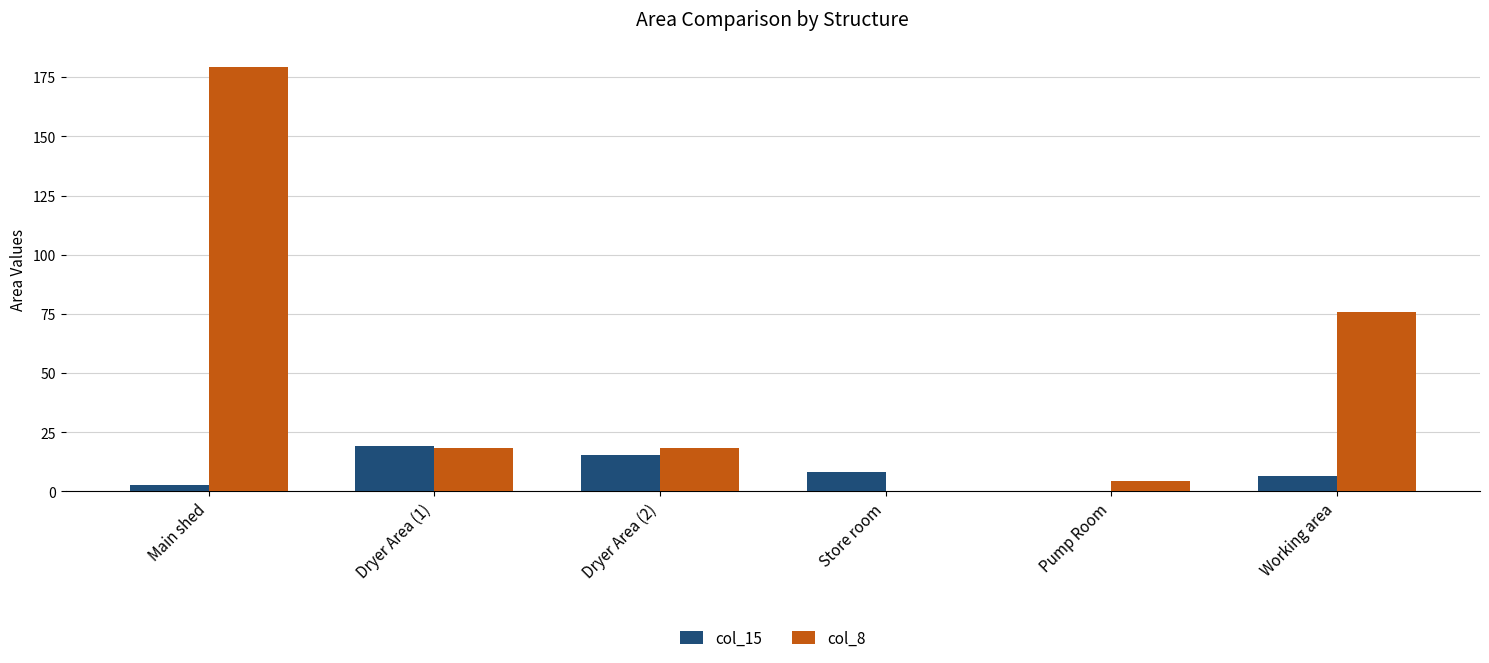

Which series has the largest total across all categories?

col_8